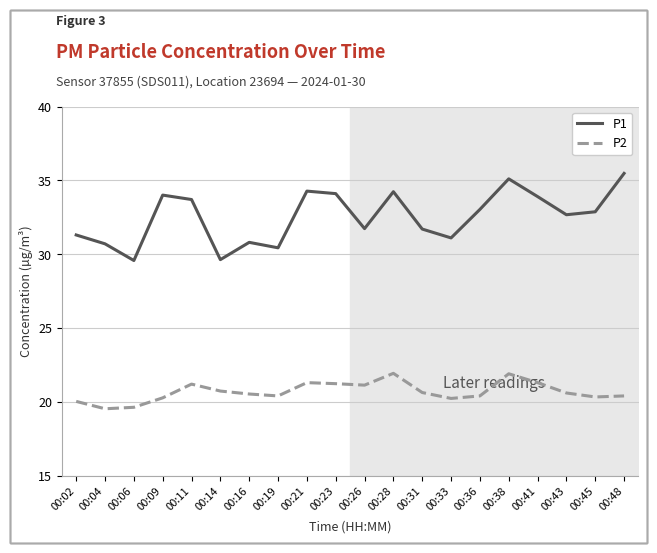

True or false: P1 has a value of 49.2 at 00:11.

False